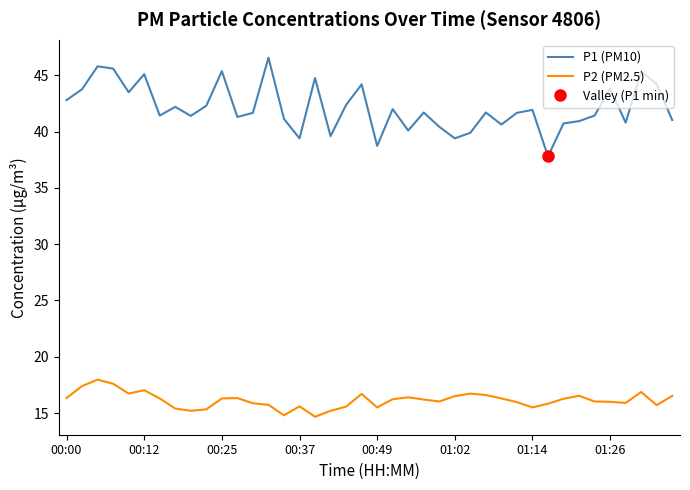

Which series has the largest total across all categories?

P1 (PM10)